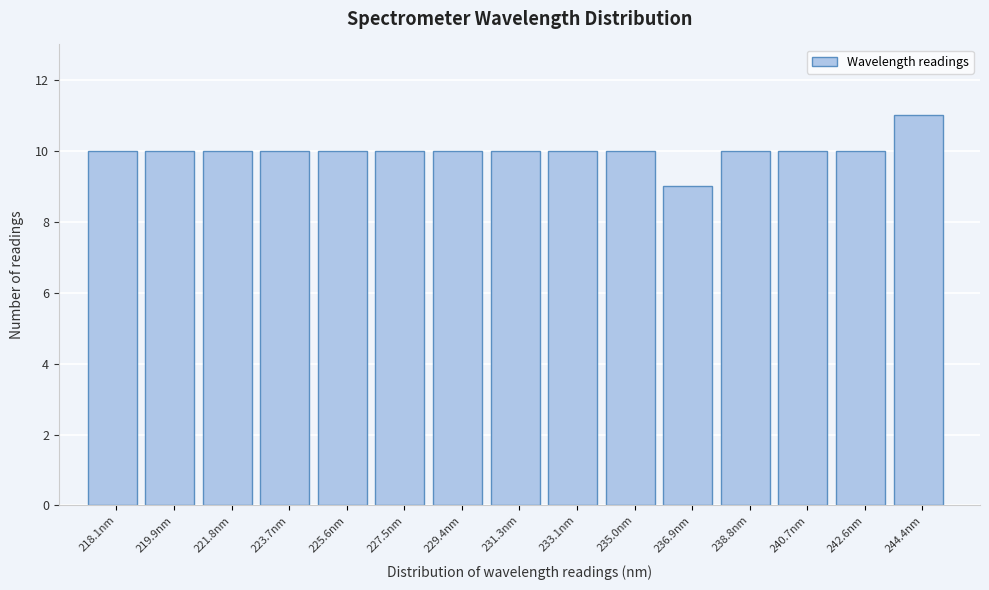

Reading left to right, what are all the values shown in this chart?

10	10	10	10	10	10	10	10	10	10	9	10	10	10	11